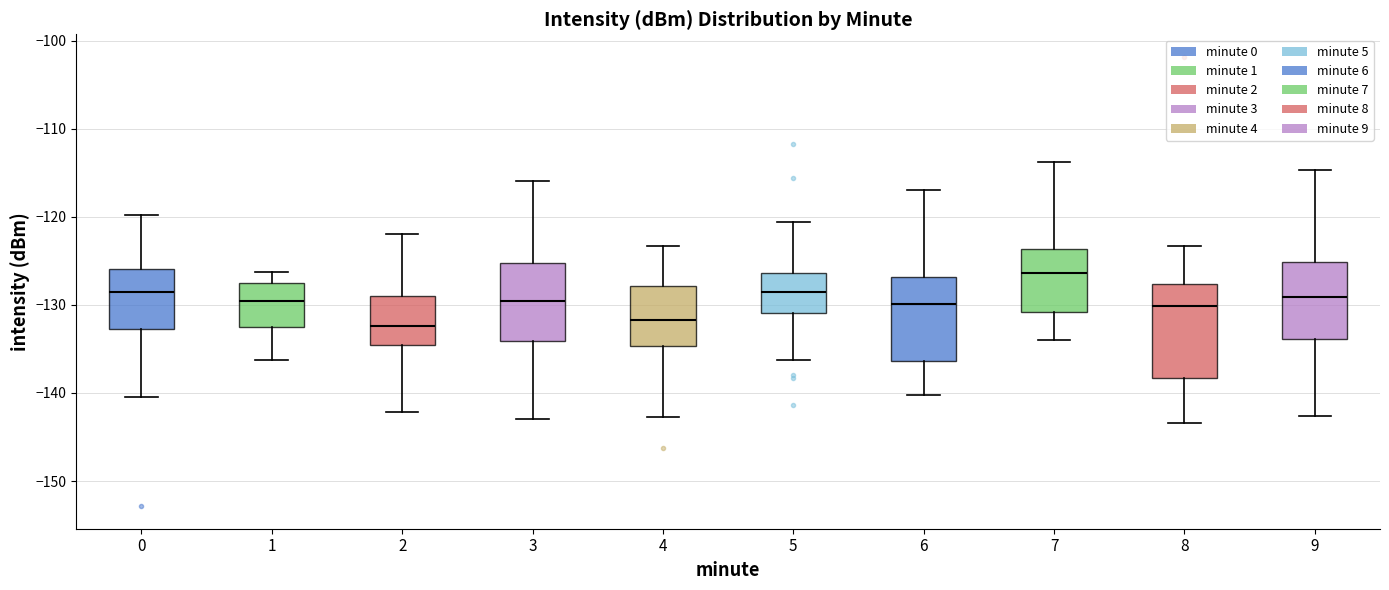

Where does the upper whisker of the box at x = 7 end on the y-axis? The values are not printed on the chart, so give them approximately, as read against the axis.

-114